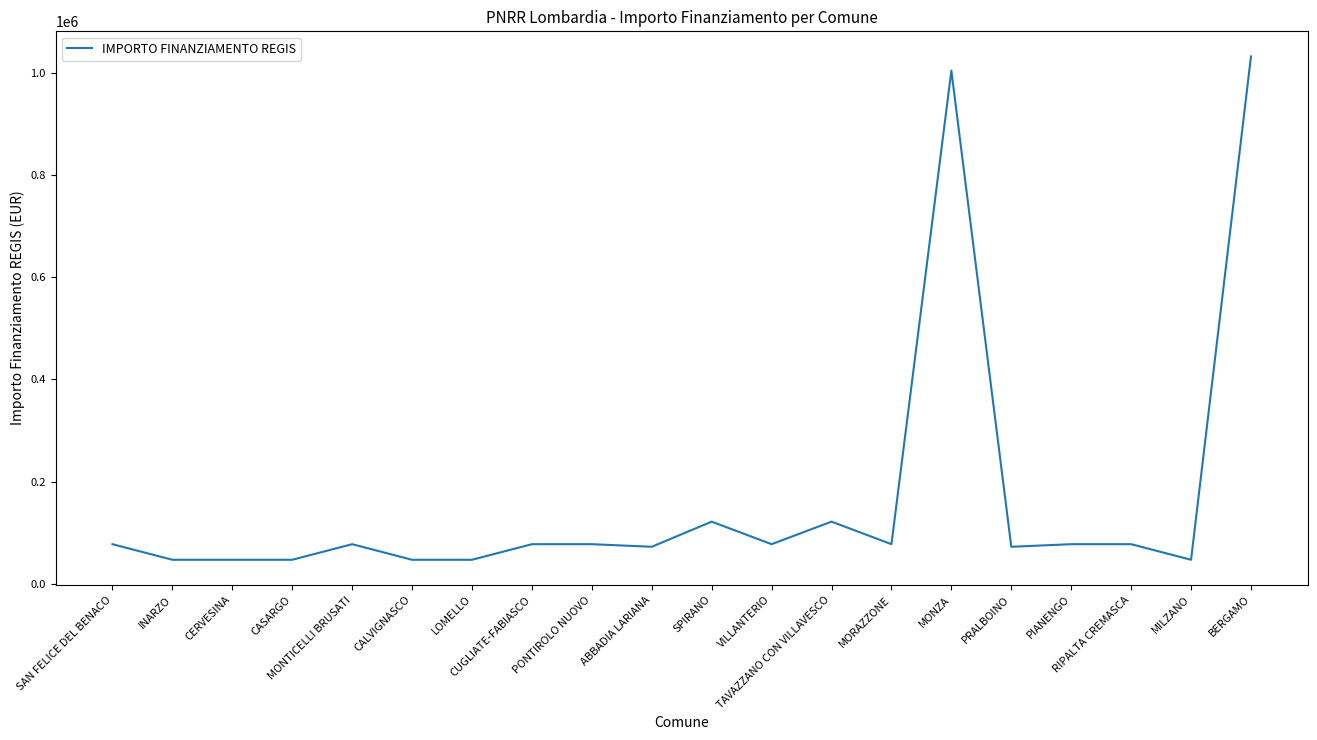

Which category has the highest value across all series?

BERGAMO